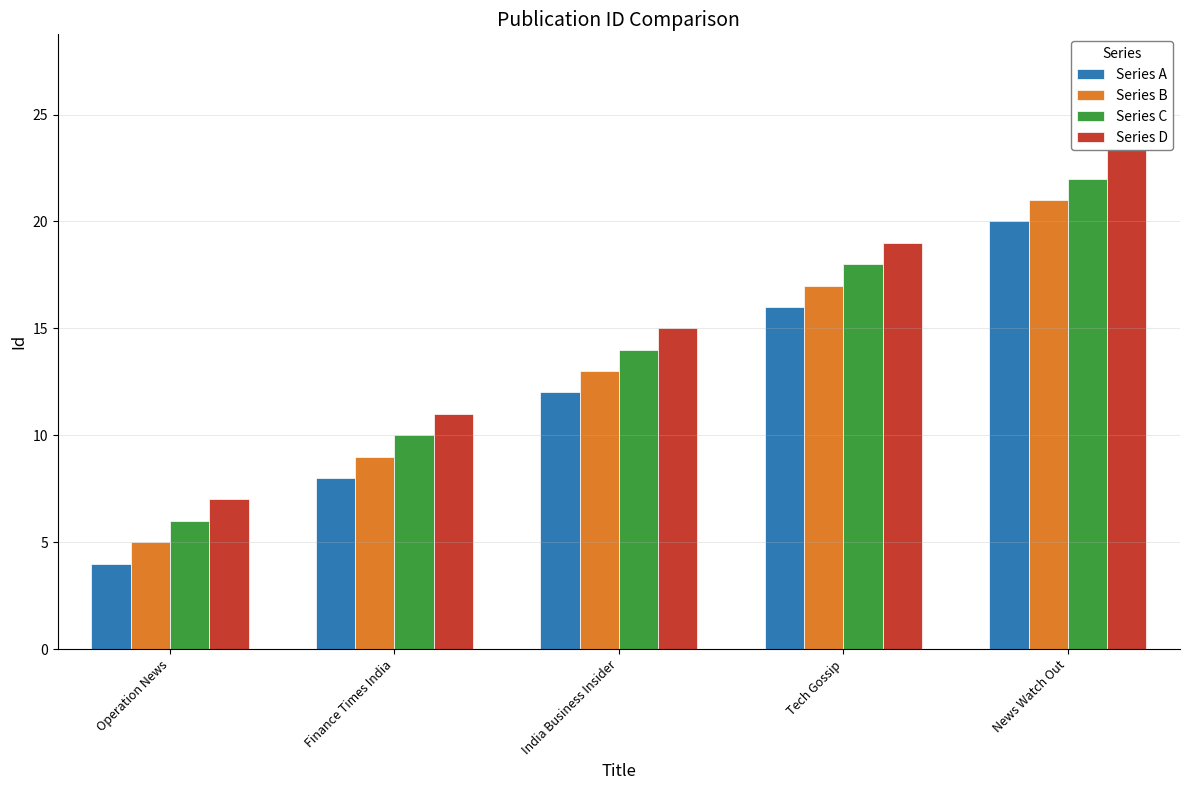

The value of Series A at News Watch Out is 13. True or false?

False